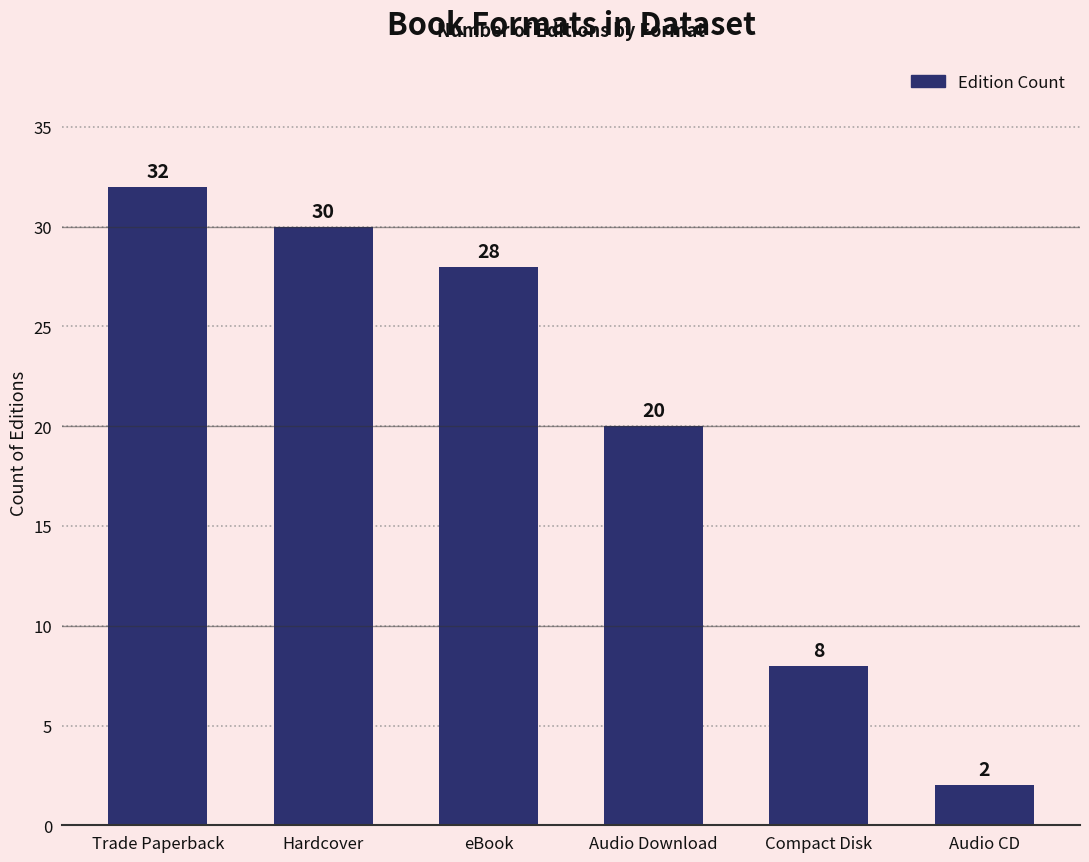

Reading right to left, what are all the values shown in this chart?

Audio CD=2	Compact Disk=8	Audio Download=20	eBook=28	Hardcover=30	Trade Paperback=32